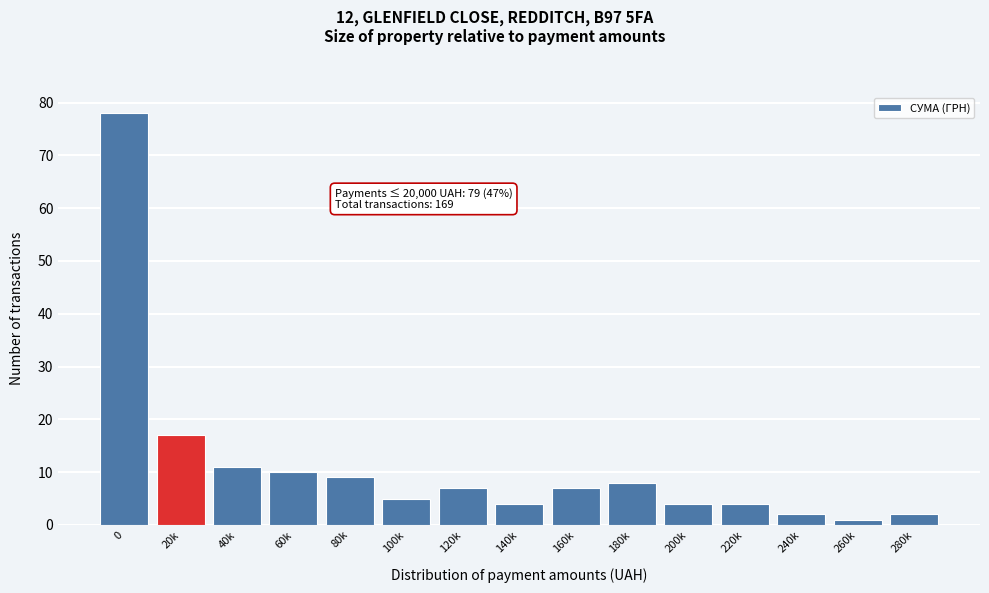

Reading right to left, transcribe all the data shown in this chart.

2	1	2	4	4	8	7	4	7	5	9	10	11	17	78